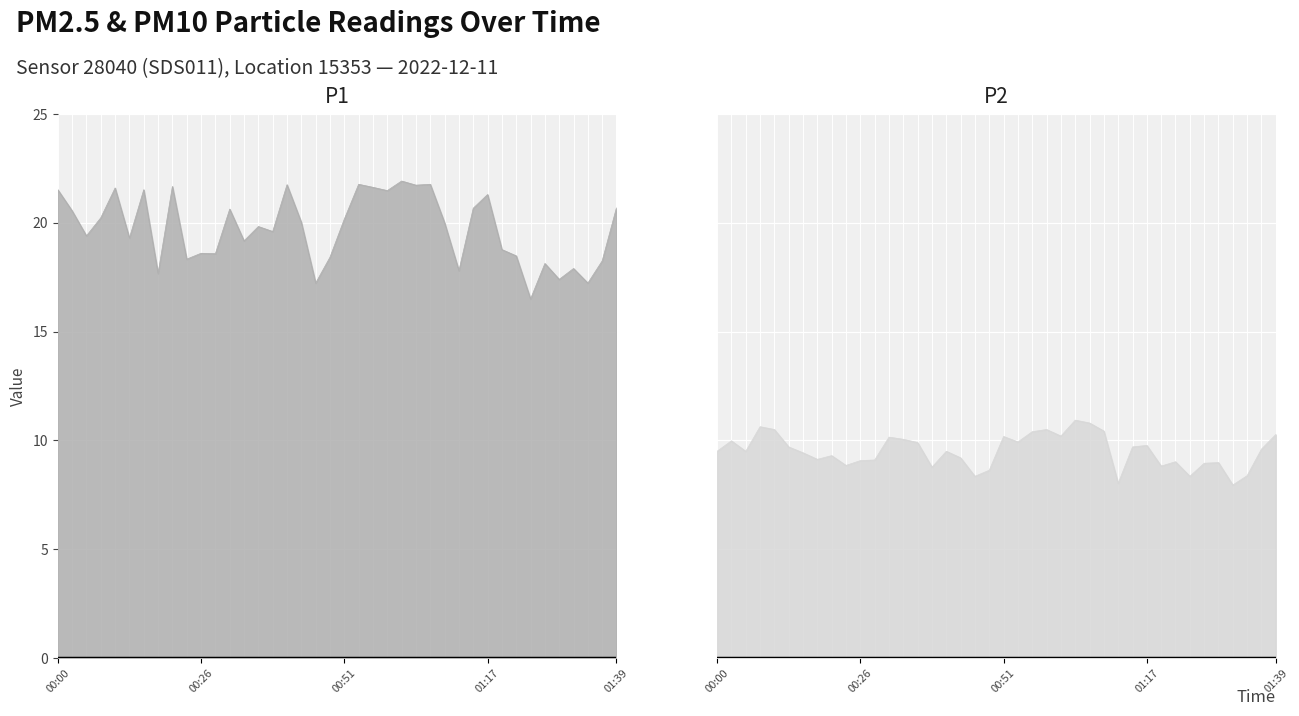

In P1, how many points are lower than both neighbors (excluding endpoints)?

14